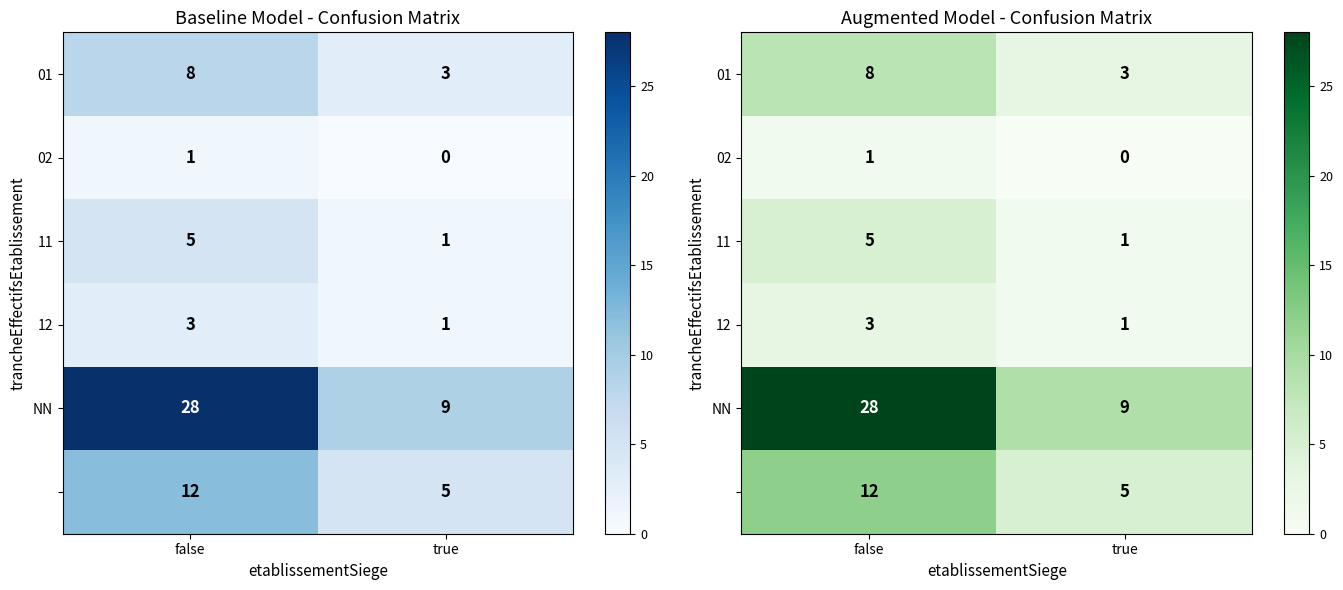

How many distinct data groups are displayed?

6